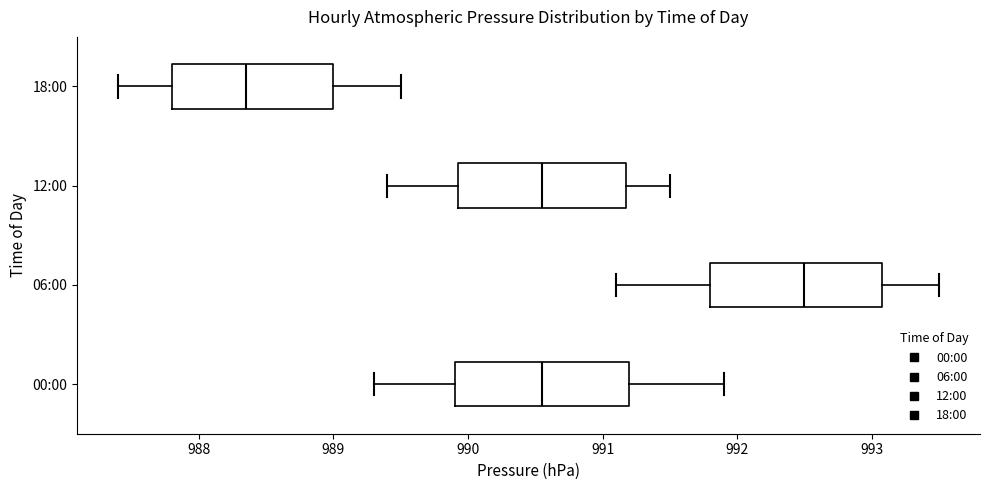

Reading bottom to top, read every box against the x-axis: the position of its median line, the range the box covers, and the ends of its whiskers. The values are not printed on the chart, so give them approximately, as read against the axis.

00:00: median 990.6, box 989.9 to 991.2, whiskers 989.3 to 991.9
06:00: median 992.5, box 991.8 to 993.1, whiskers 991.1 to 993.5
12:00: median 990.6, box 989.9 to 991.2, whiskers 989.4 to 991.5
18:00: median 988.4, box 987.8 to 989.0, whiskers 987.4 to 989.5